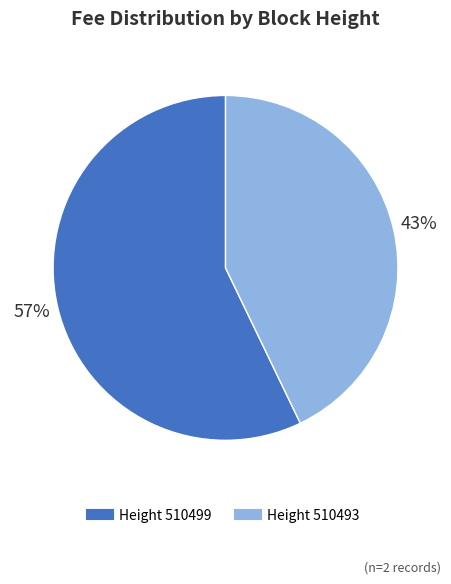

To the nearest percent, what is the difference between the largest and smallest slice percentages?

14%